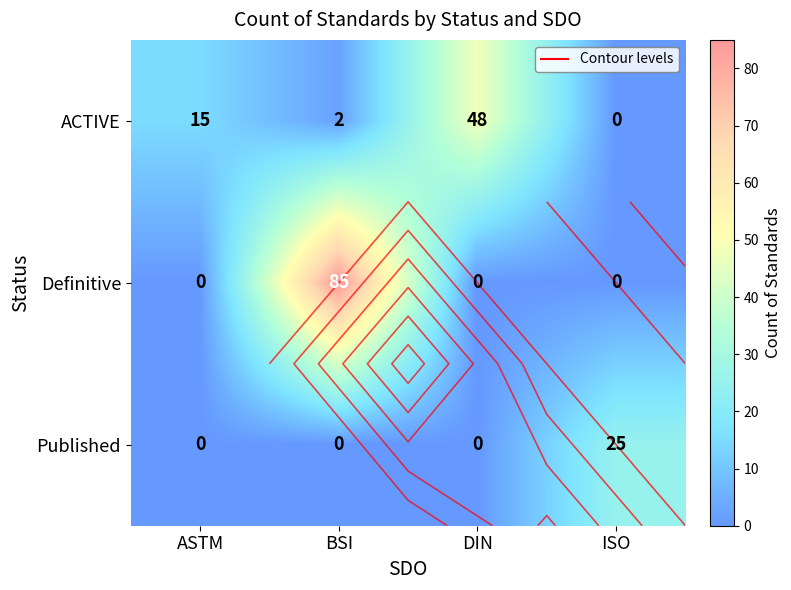

What is the difference between the maximum and minimum values in the Definitive series?

85